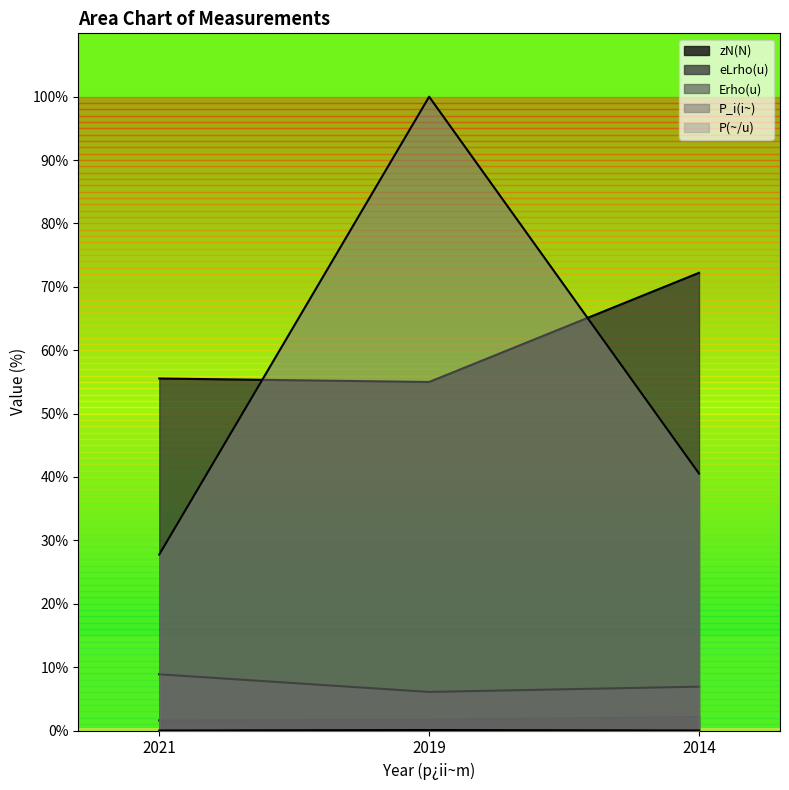

What is the lowest value of the Erho(u) series?

6.1